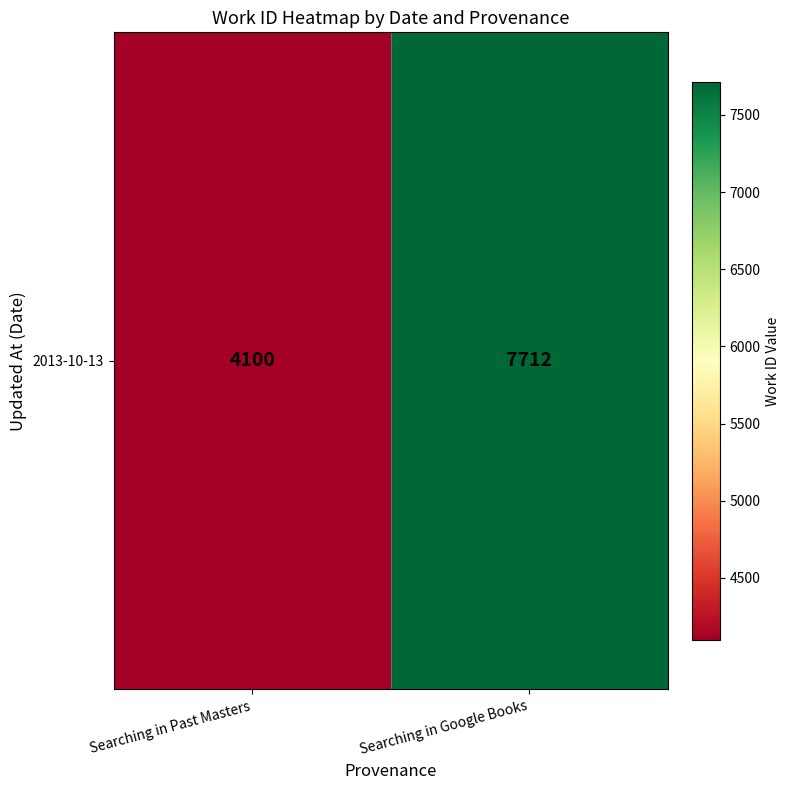

Rank the categories by value from highest to lowest.

Searching in Google Books, Searching in Past Masters